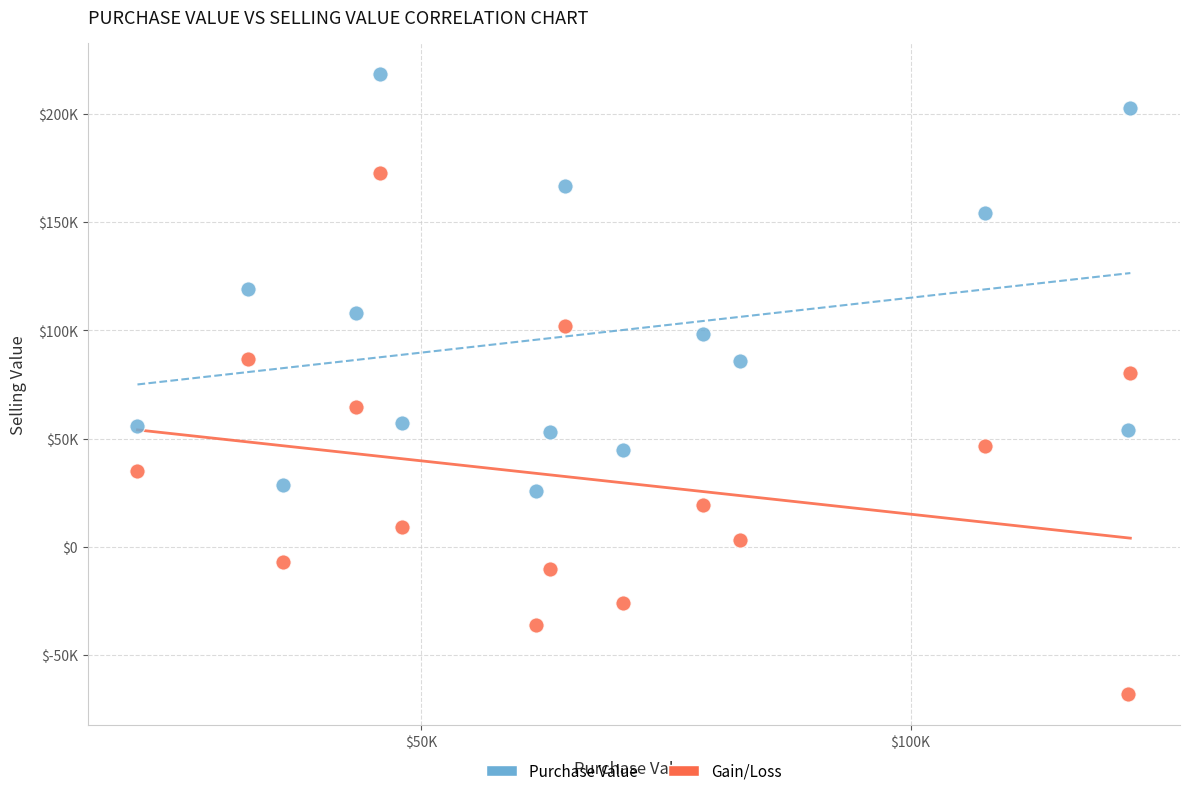

What are all the series names shown in the legend?

Purchase Value, Gain/Loss